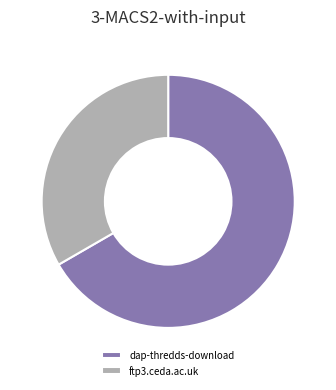

Which slice is the largest?

dap-thredds-download